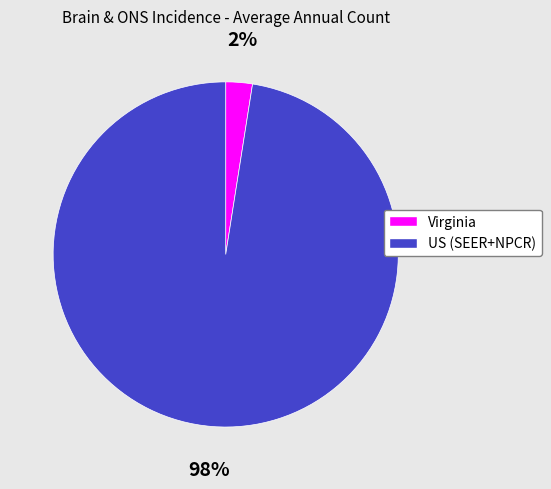

The US (SEER+NPCR) slice represents 85% of the pie. True or false?

False